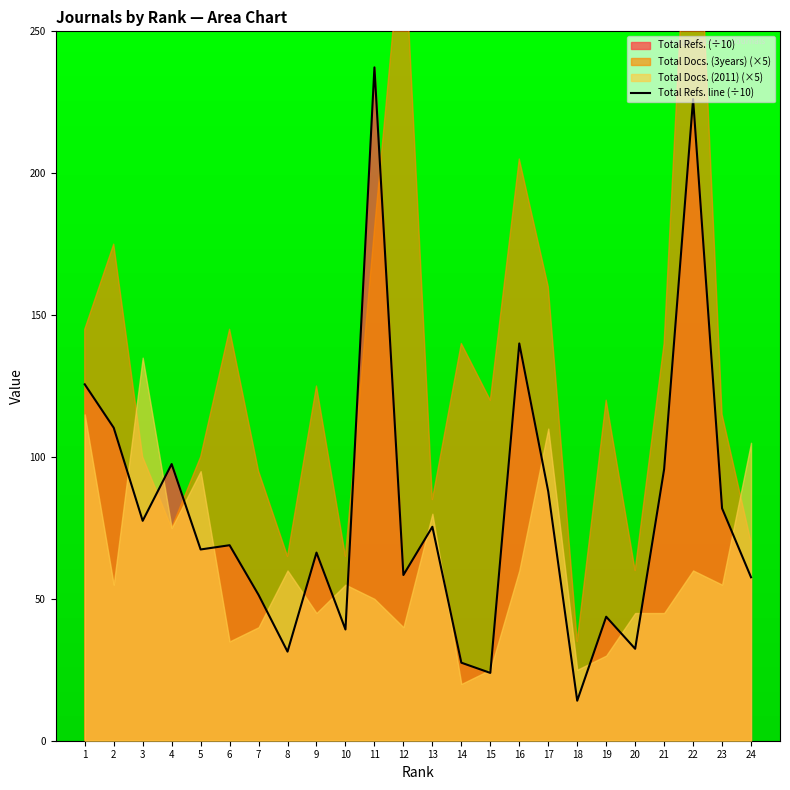

What is the greatest value displayed?

237.3